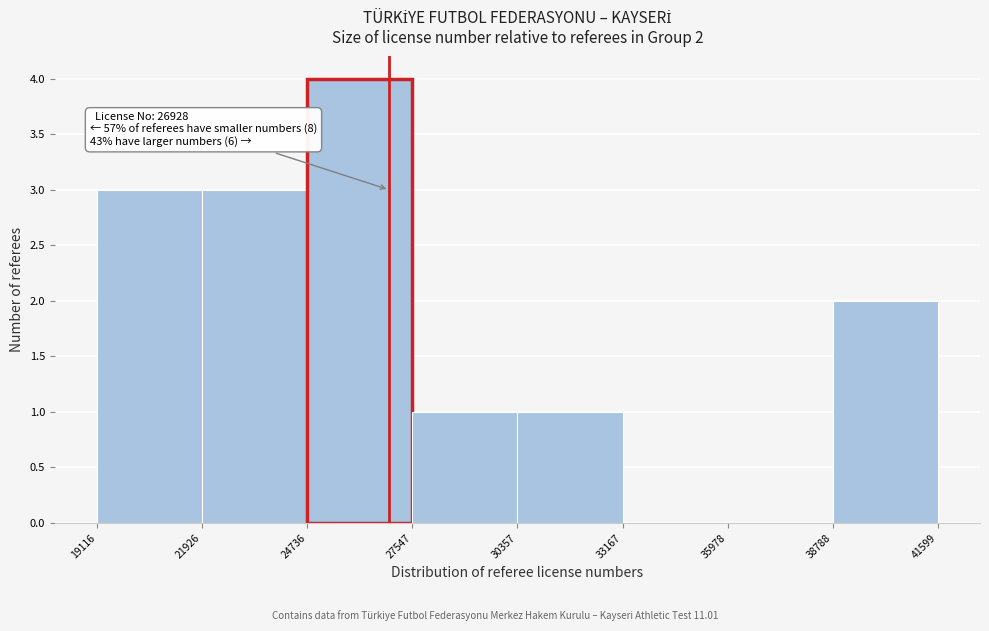

Over which range of the x-axis is the bar tallest?

24736 to 27547